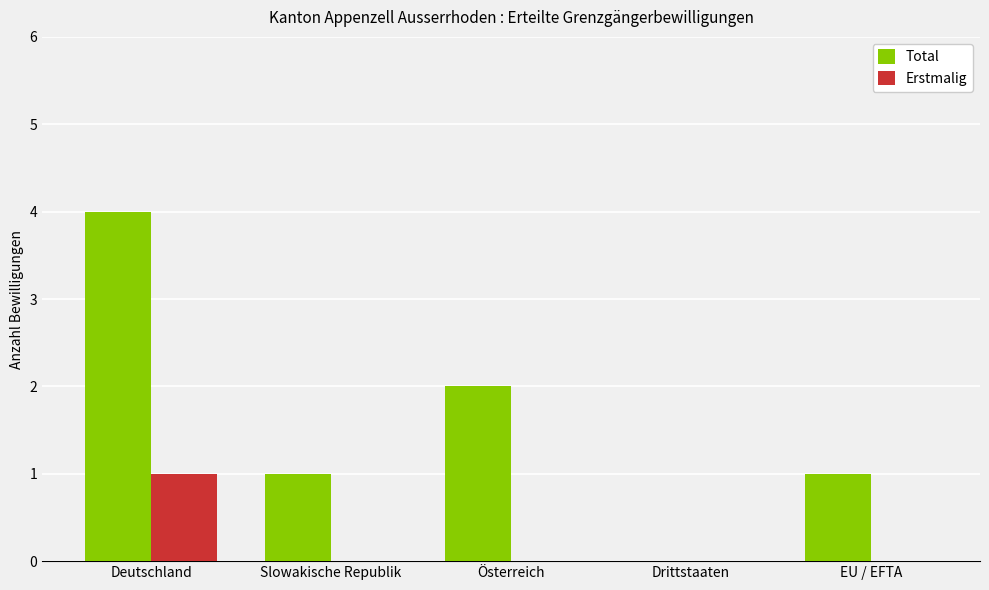

Reading left to right, what are all the values shown in this chart?

Total: Deutschland=4	Slowakische Republik=1	Österreich=2	Drittstaaten=0	EU / EFTA=1
Erstmalig: Deutschland=1	Slowakische Republik=0	Österreich=0	Drittstaaten=0	EU / EFTA=0